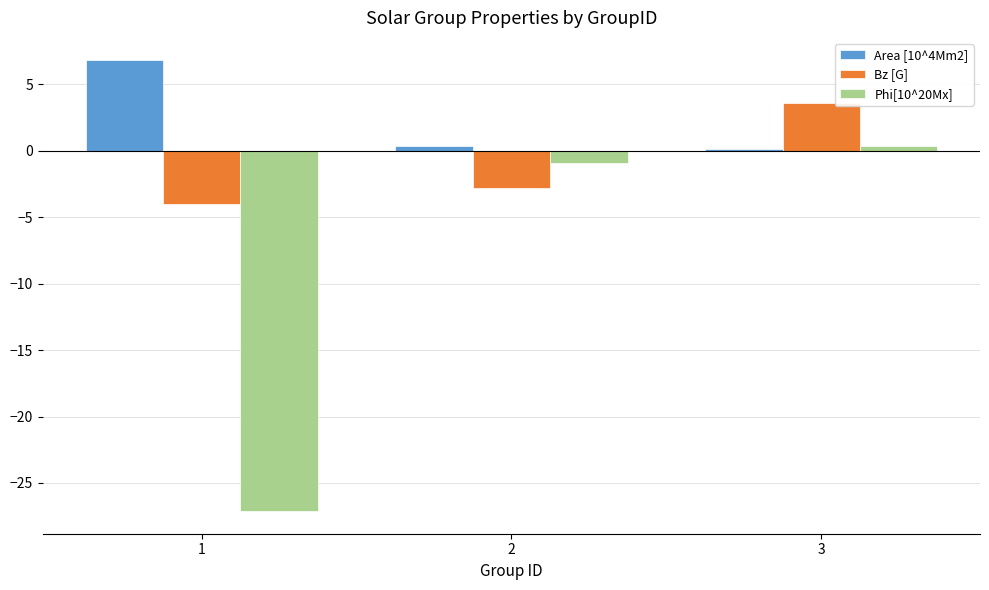

At which category is the sum across all series the highest?

3